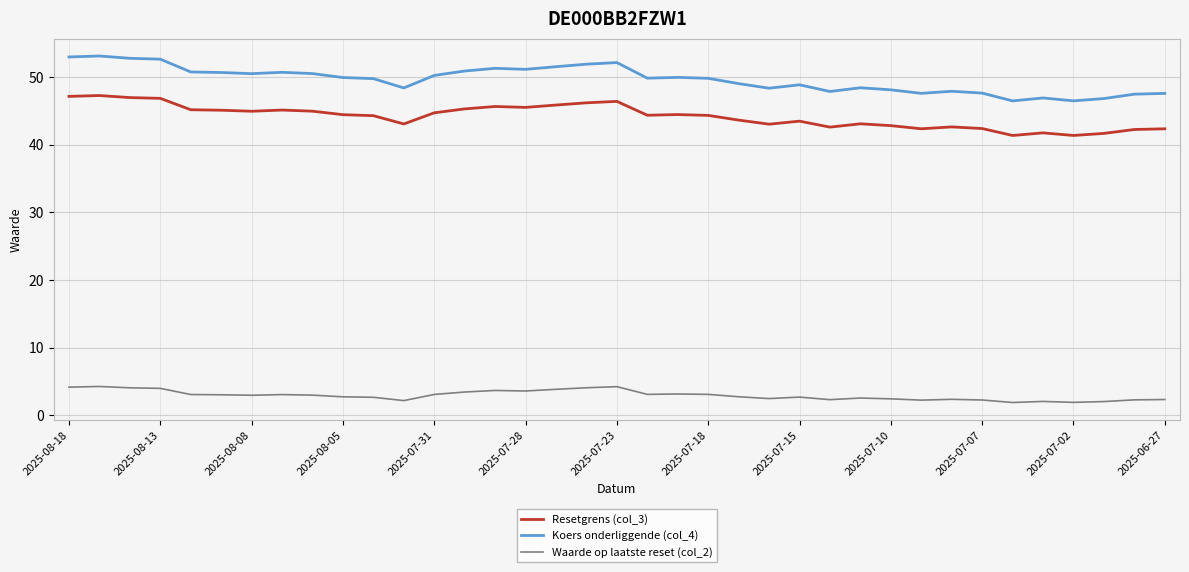

Which series has the largest total across all categories?

Koers onderliggende (col_4)